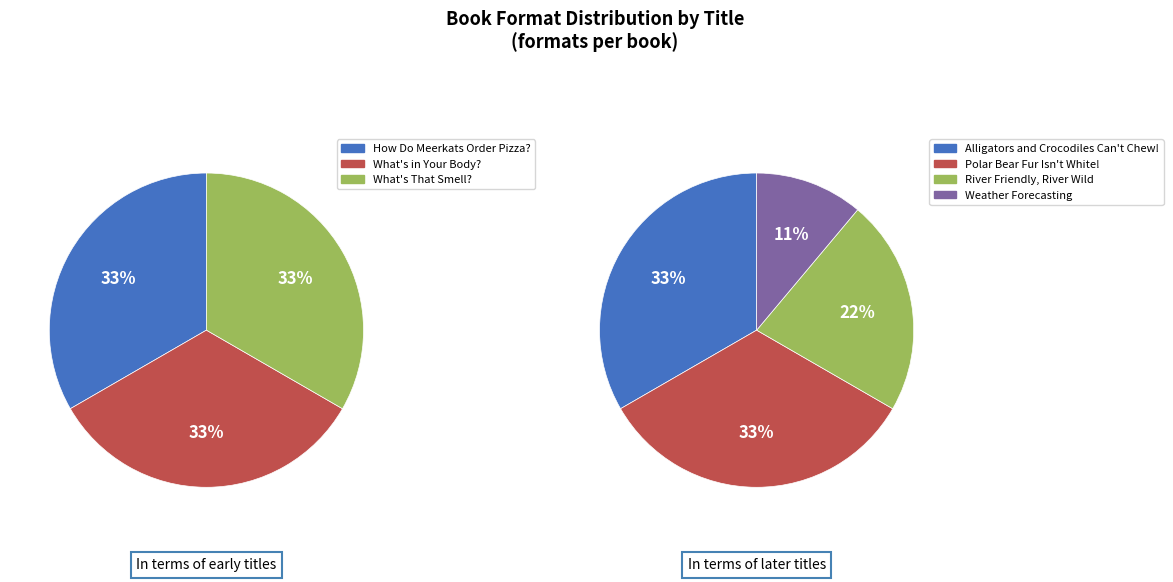

Does What's in Your Body? represent more than half of the total?

No